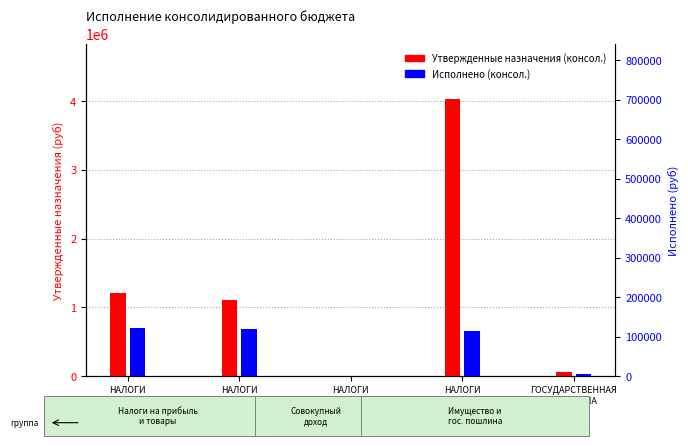

List the series in order of their peak value, highest first.

Утвержденные назначения (консол.), Исполнено (консол.)